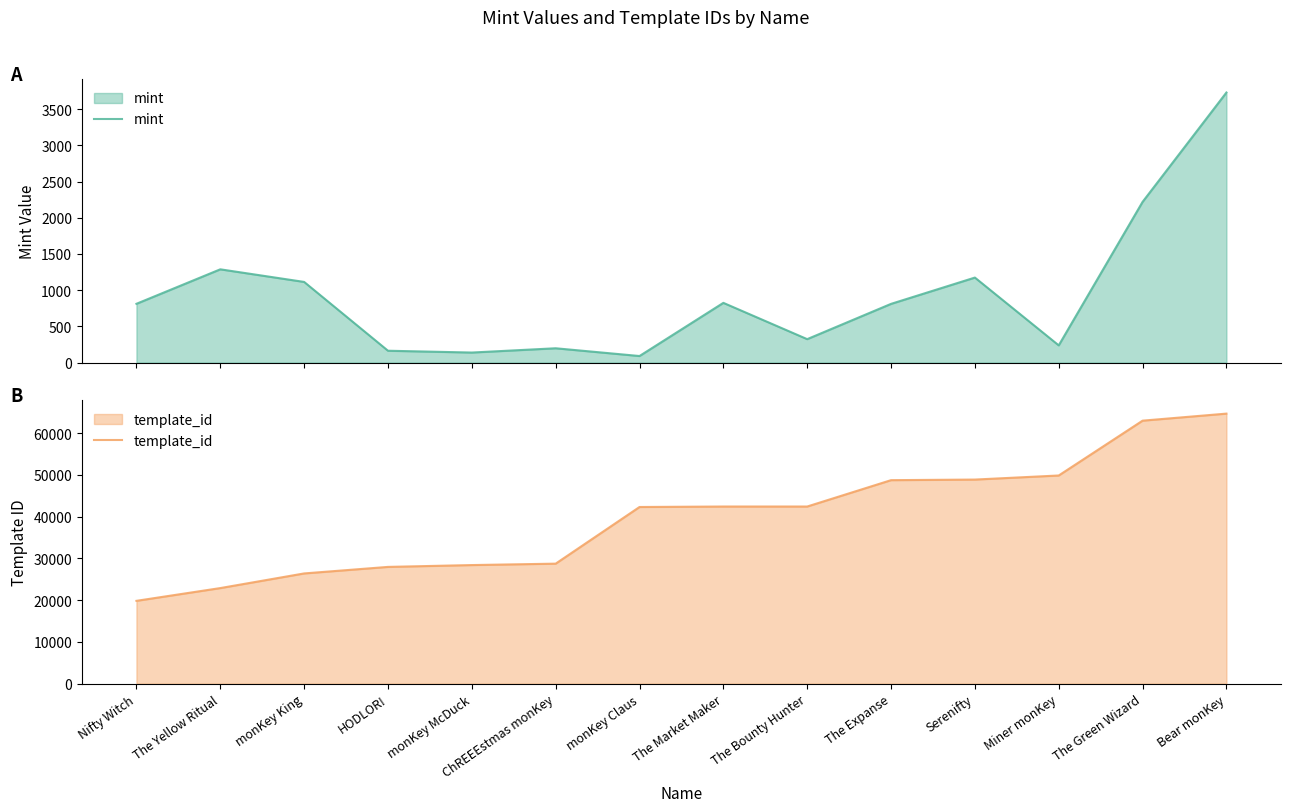

What are all the series names shown in the legend?

mint, template_id